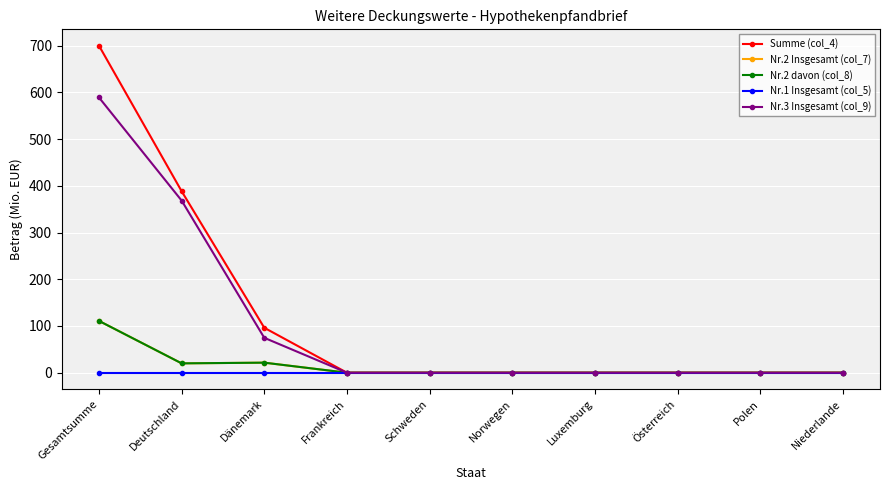

Is this an area chart (filled region under the line)?

No